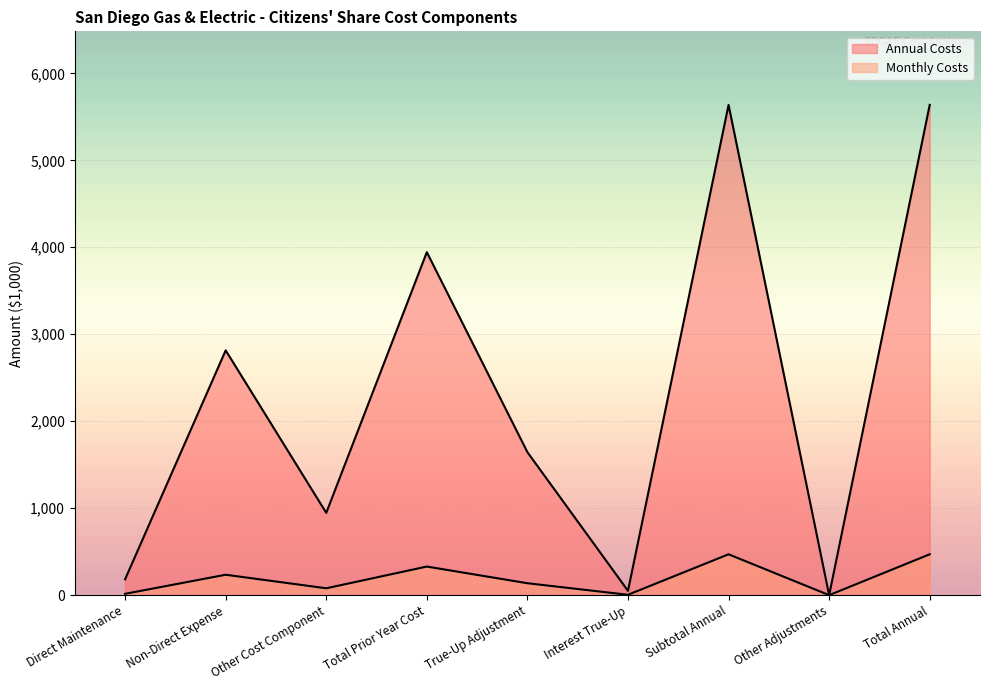

At which category does the chart reach its minimum across all series?

Other Adjustments